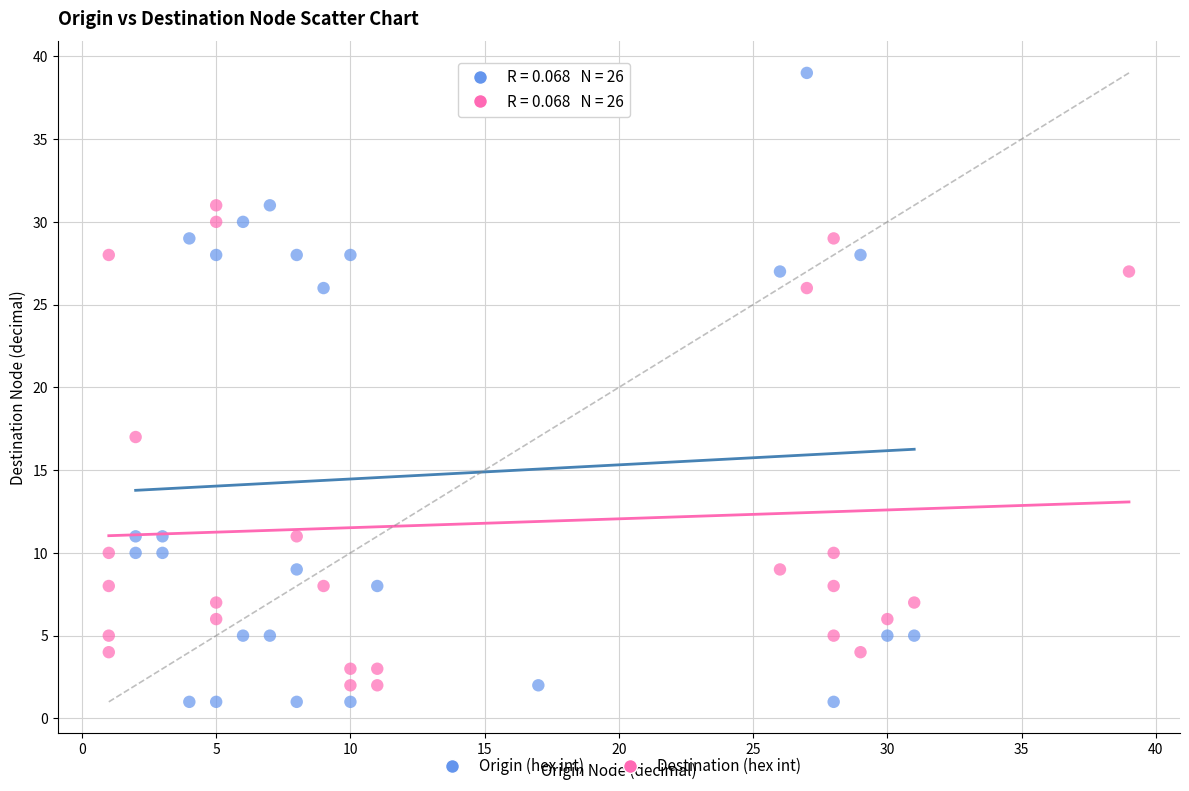

Which series contains the highest Y value?

Origin (hex int)